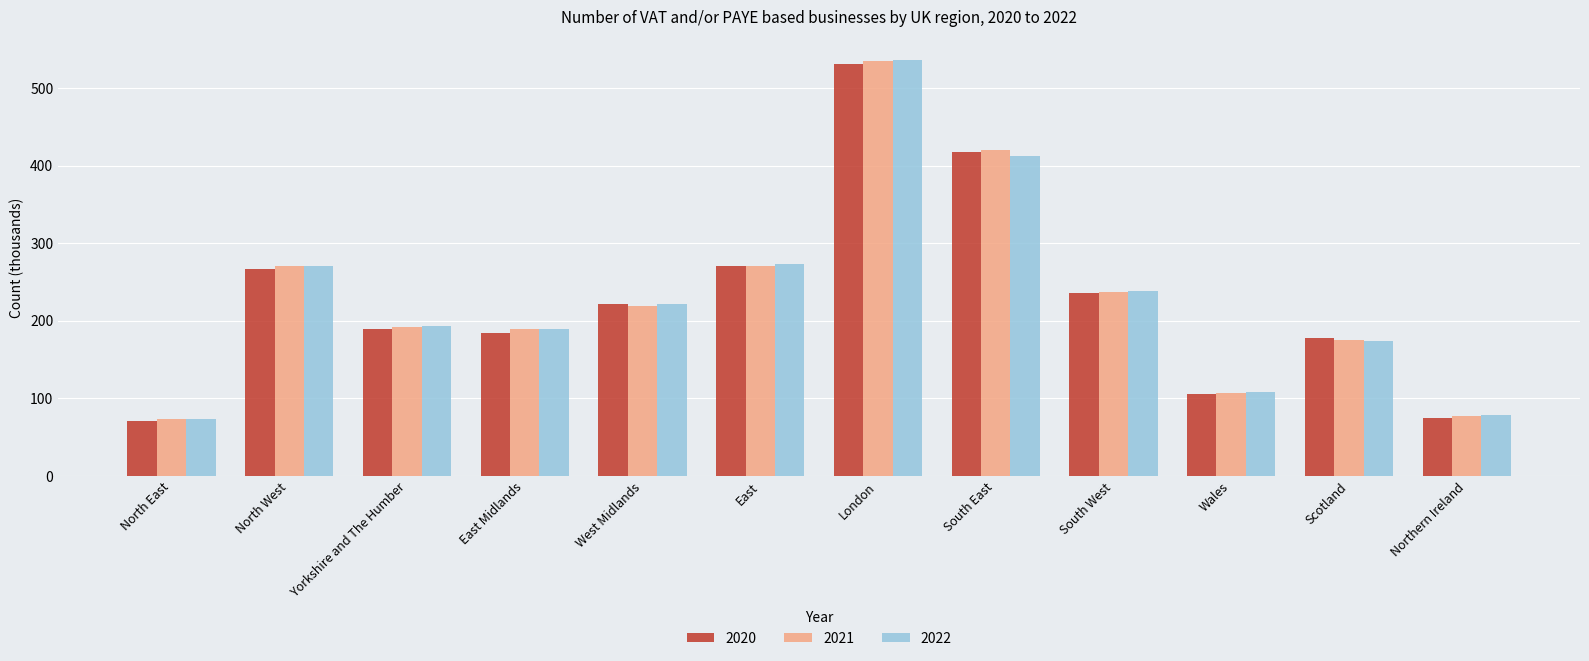

What is the sum of the 2022 values at Scotland and North East?

247